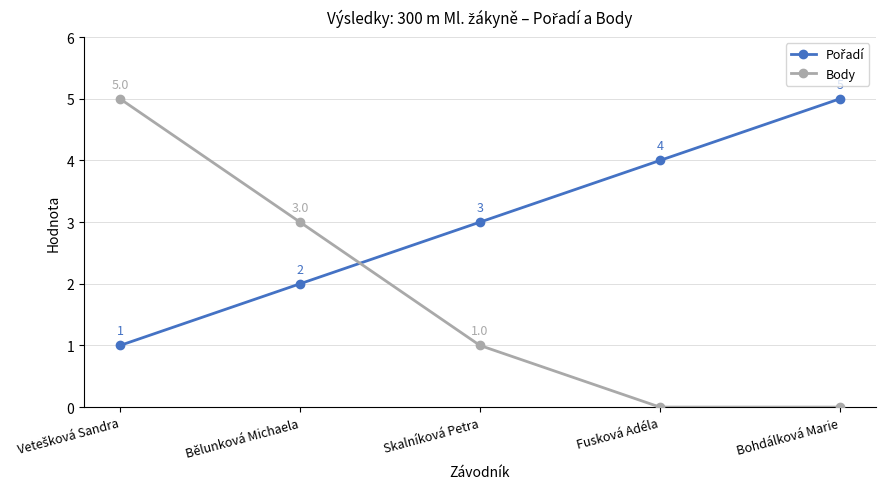

True or false: Body has a value of -3 at Bohdálková Marie.

False